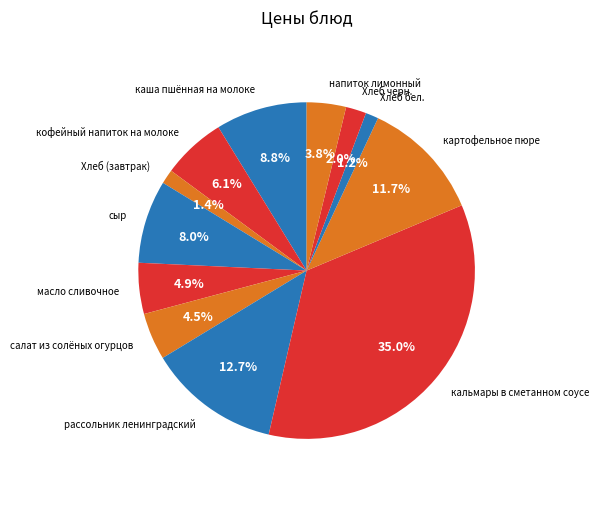

Which has a higher value, кофейный напиток на молоке or картофельное пюре?

картофельное пюре